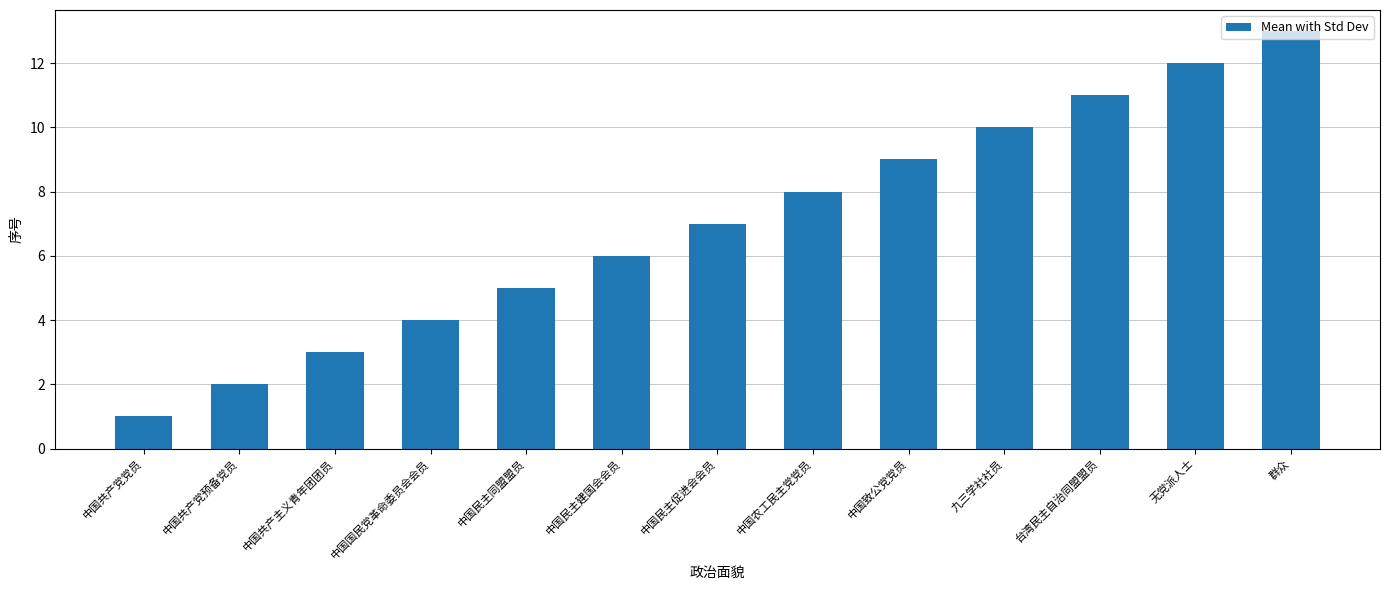

Reading left to right, list all the values displayed in this chart.

中国共产党党员=1	中国共产党预备党员=2	中国共产主义青年团团员=3	中国国民党革命委员会会员=4	中国民主同盟盟员=5	中国民主建国会会员=6	中国民主促进会会员=7	中国农工民主党党员=8	中国致公党党员=9	九三学社社员=10	台湾民主自治同盟盟员=11	无党派人士=12	群众=13